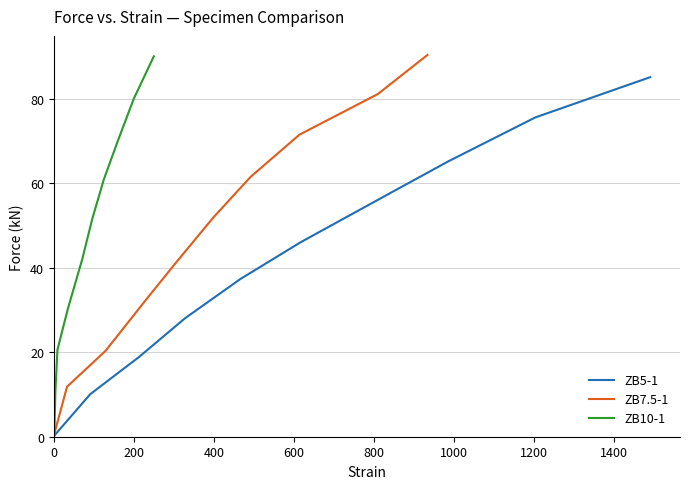

What is the average value of the ZB7.5-1 series?

46.2